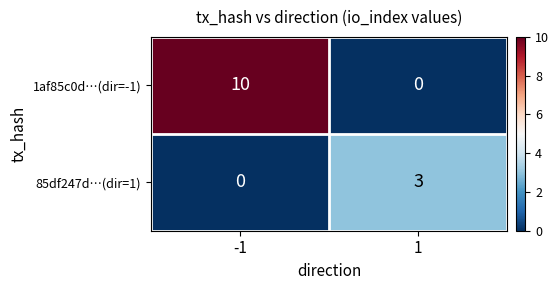

Is the value of 1af85c0d…(dir=-1) at -1 greater than the value of 85df247d…(dir=1) at 1?

Yes